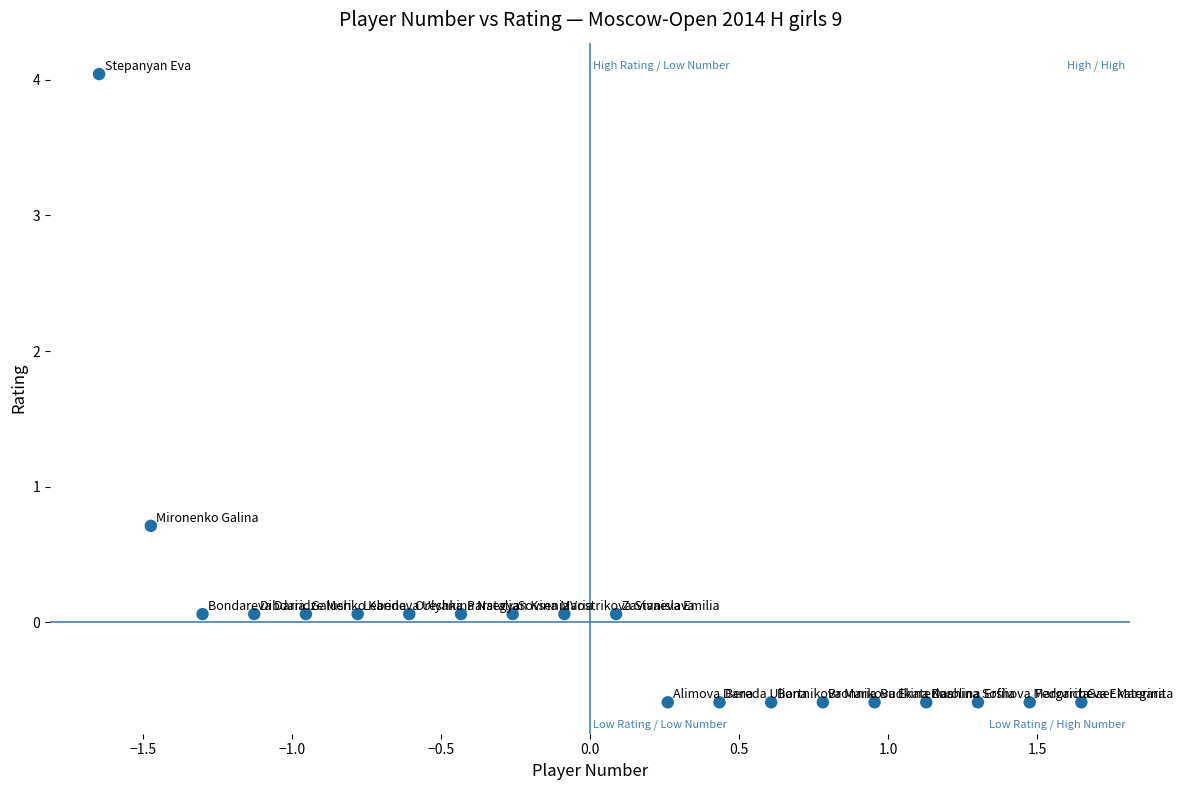

What is the range of X values (max minus min)?

3.3